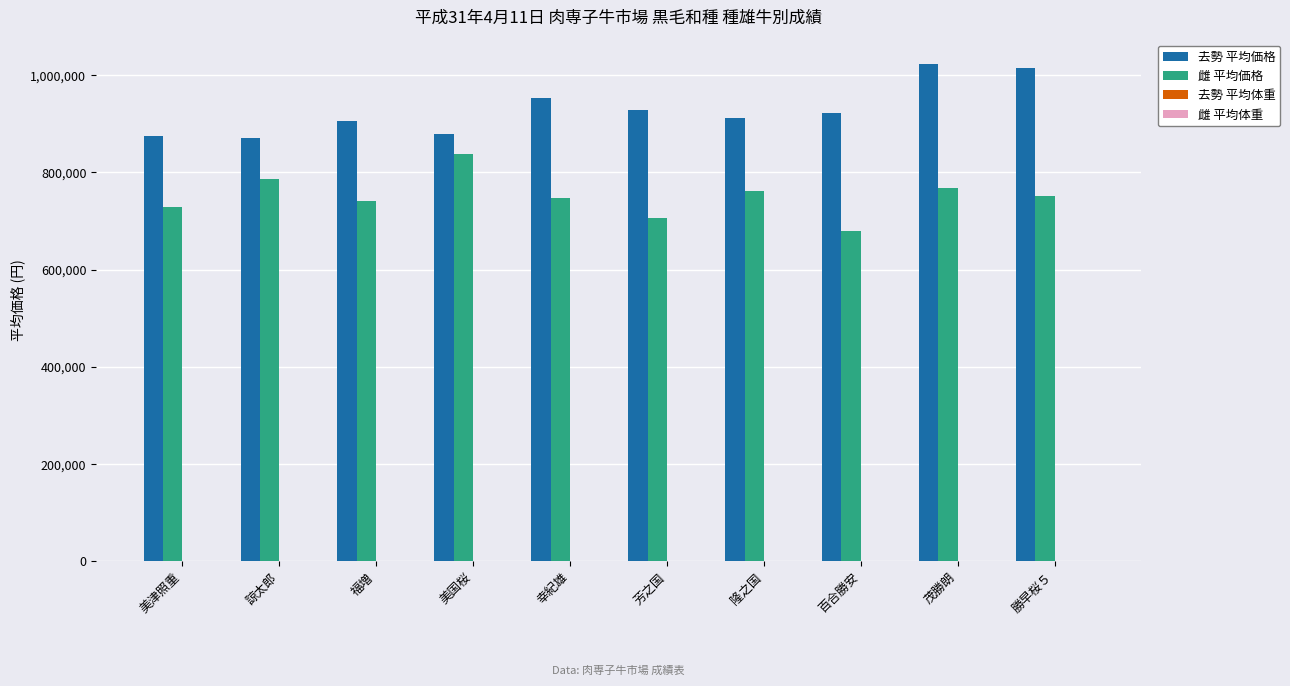

What is the sum of all 雌 平均価格 values?

7510569